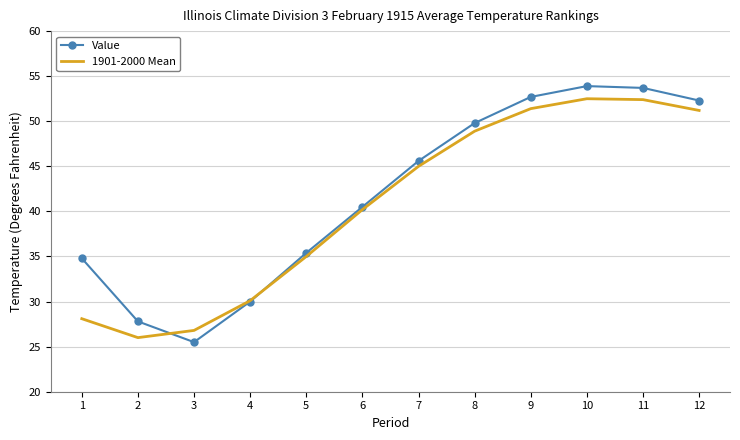

The 1901-2000 Mean series shows 52.4 at 11. True or false?

True